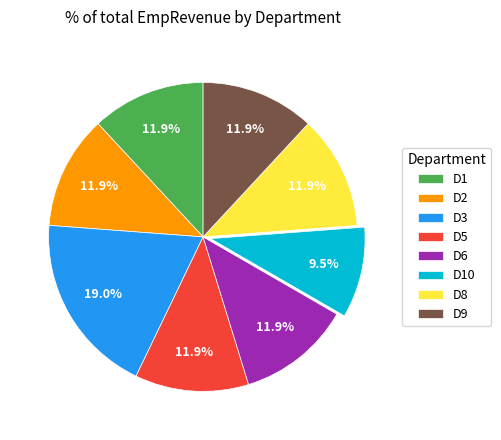

What percentage is NOT represented by D1?

88.1%